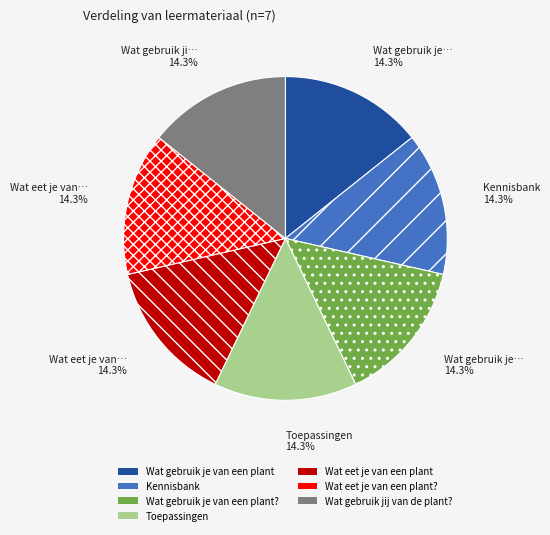

Is there any slice that represents more than half of the pie?

No